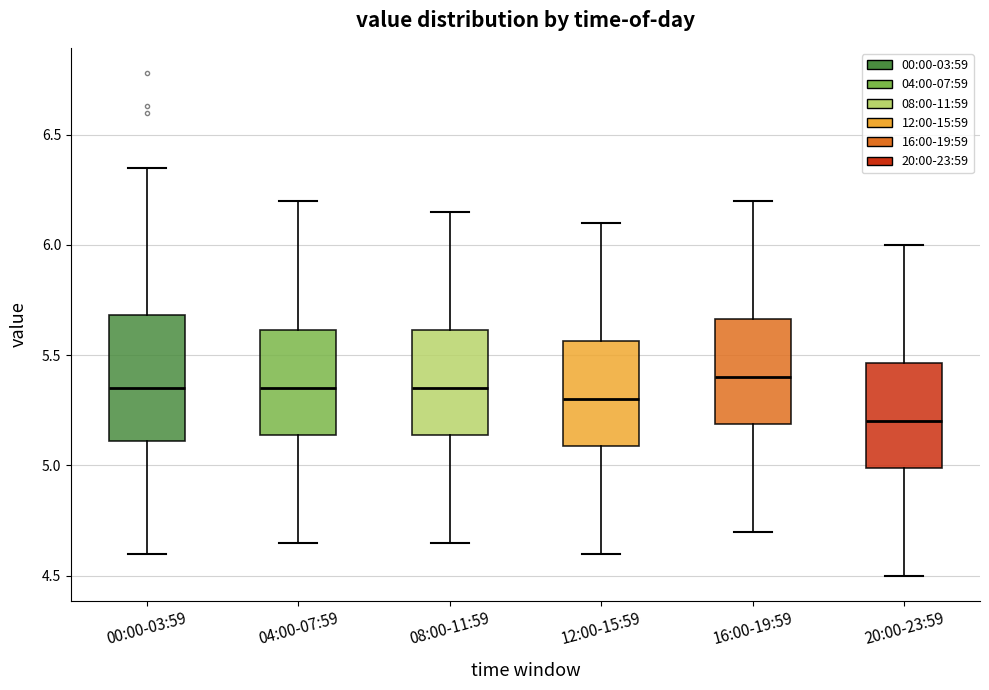

Reading left to right, read every box against the y-axis: the position of its median line, the range the box covers, and the ends of its whiskers. The values are not printed on the chart, so give them approximately, as read against the axis.

00:00-03:59: median 5.35, box 5.10 to 5.70, whiskers 4.60 to 6.35
04:00-07:59: median 5.35, box 5.15 to 5.60, whiskers 4.65 to 6.20
08:00-11:59: median 5.35, box 5.15 to 5.60, whiskers 4.65 to 6.15
12:00-15:59: median 5.30, box 5.10 to 5.55, whiskers 4.60 to 6.10
16:00-19:59: median 5.40, box 5.20 to 5.65, whiskers 4.70 to 6.20
20:00-23:59: median 5.20, box 5.00 to 5.45, whiskers 4.50 to 6.00